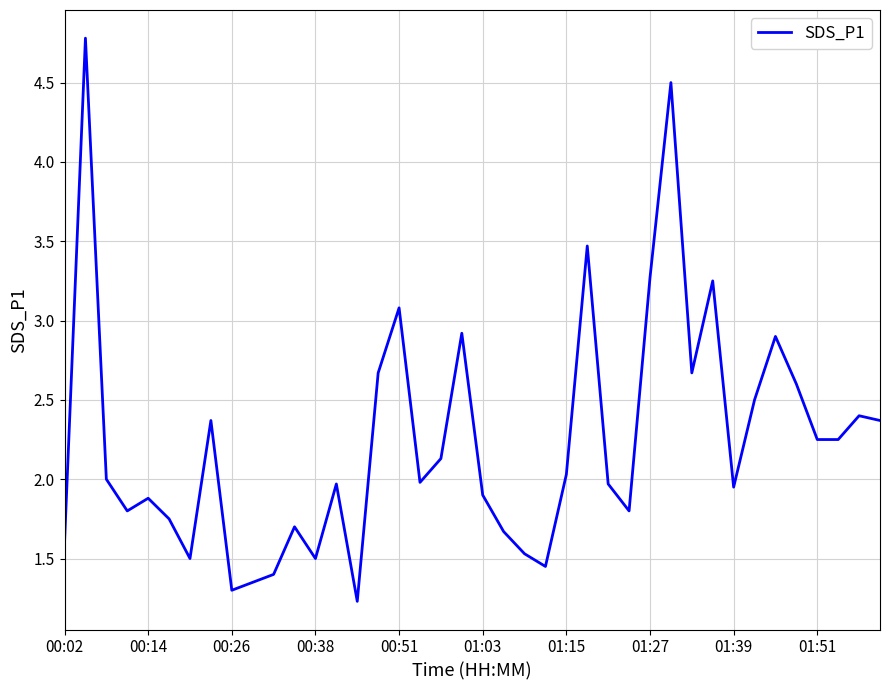

What is the smallest value displayed?

1.2